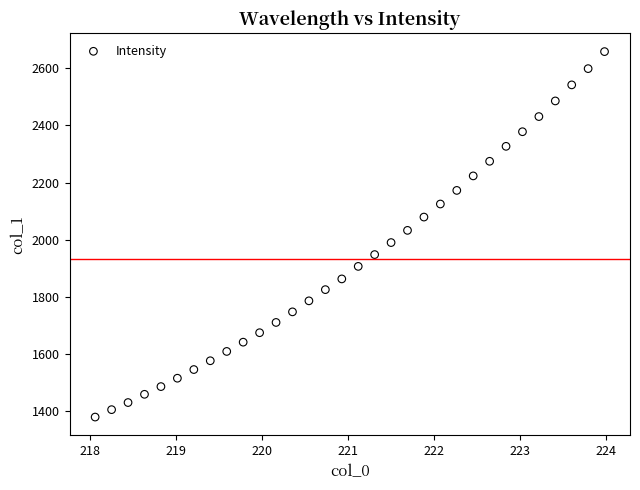

What is the range of X values (max minus min)?

5.9